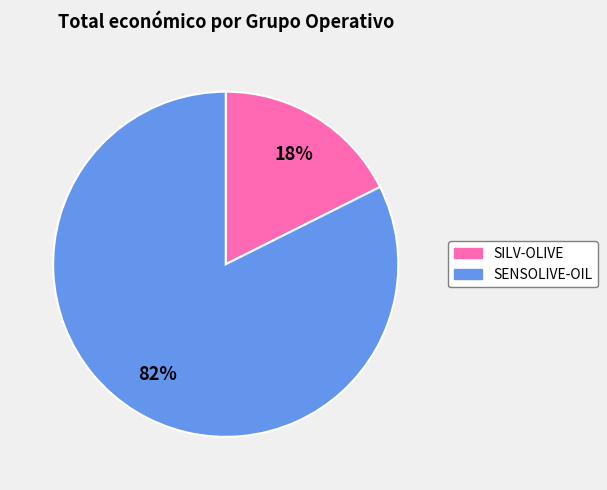

To the nearest percent, what is the average slice percentage?

50%